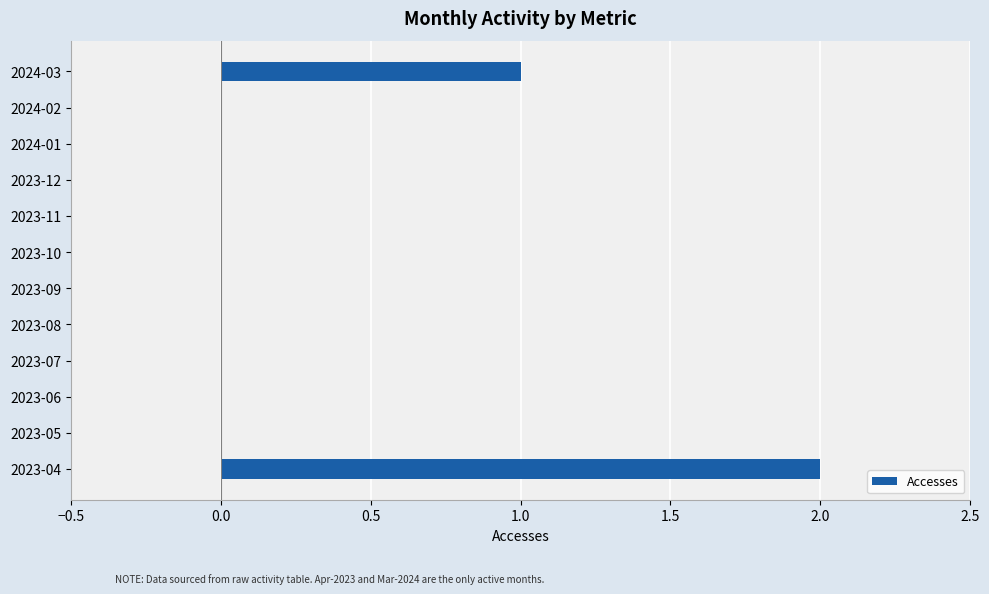

What is the change in value from 2023-10 to 2024-03?

+1